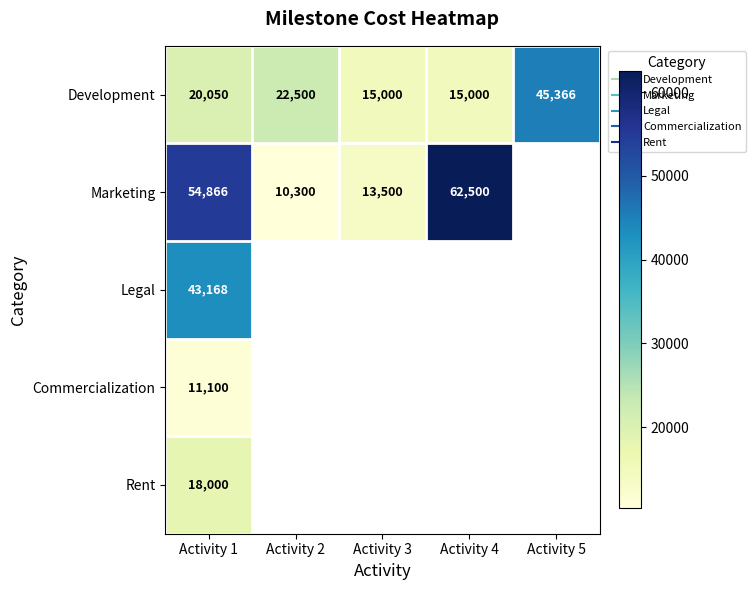

At how many categories does at least one series exceed 31733?

3